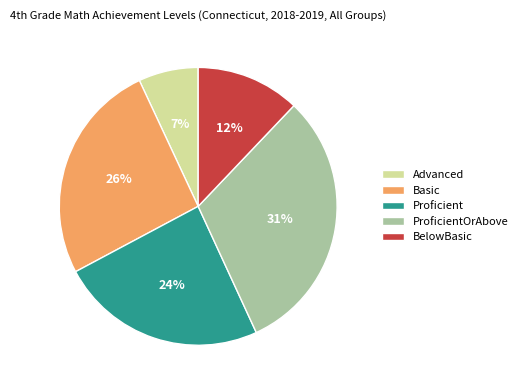

To the nearest percent, what is the combined percentage of Basic and ProficientOrAbove?

57%